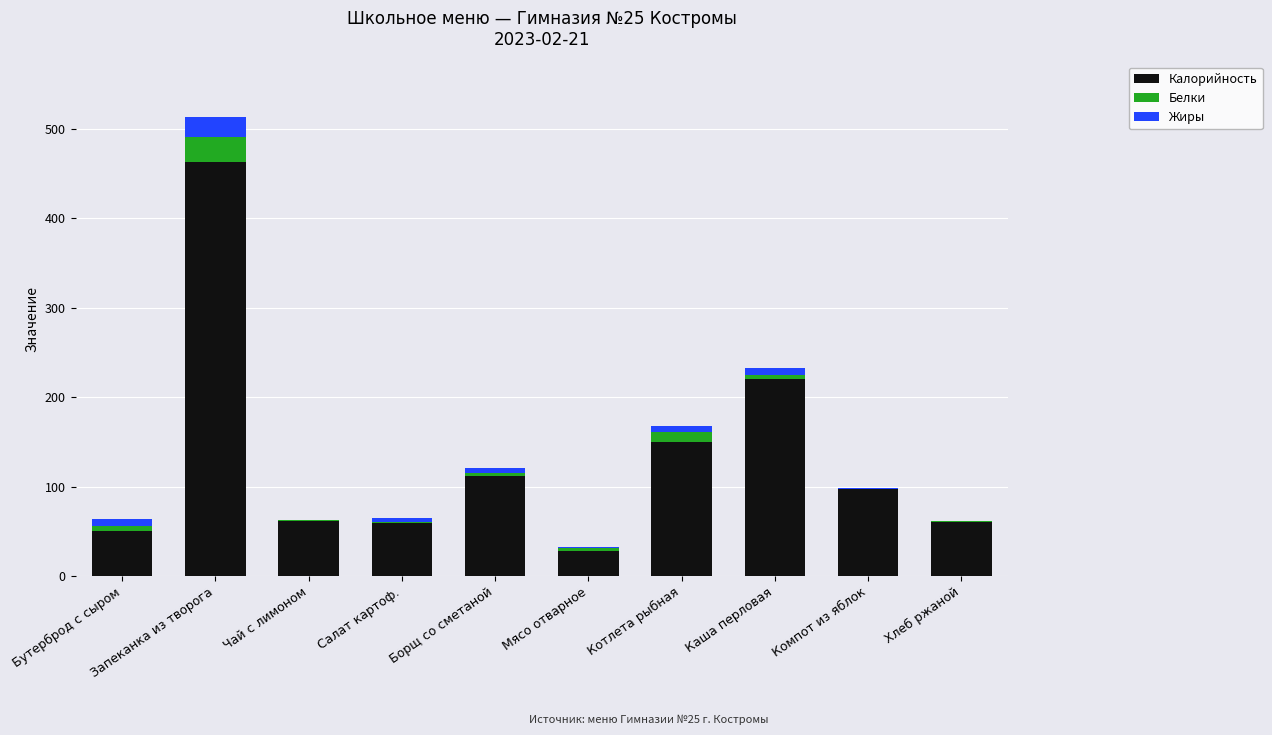

Are the bars grouped side by side (vs. stacked)?

No